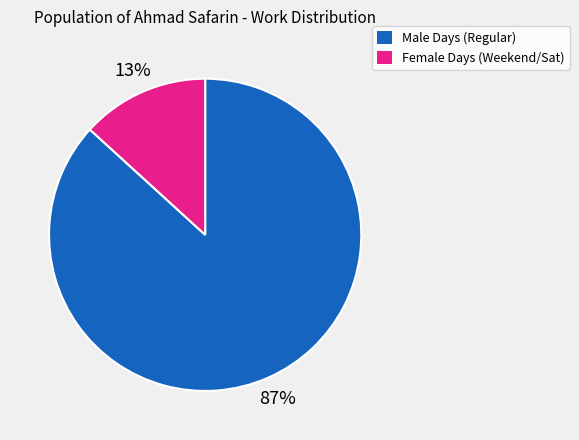

Is the sum of Female Days (Weekend/Sat) and Male Days (Regular) greater than half?

Yes